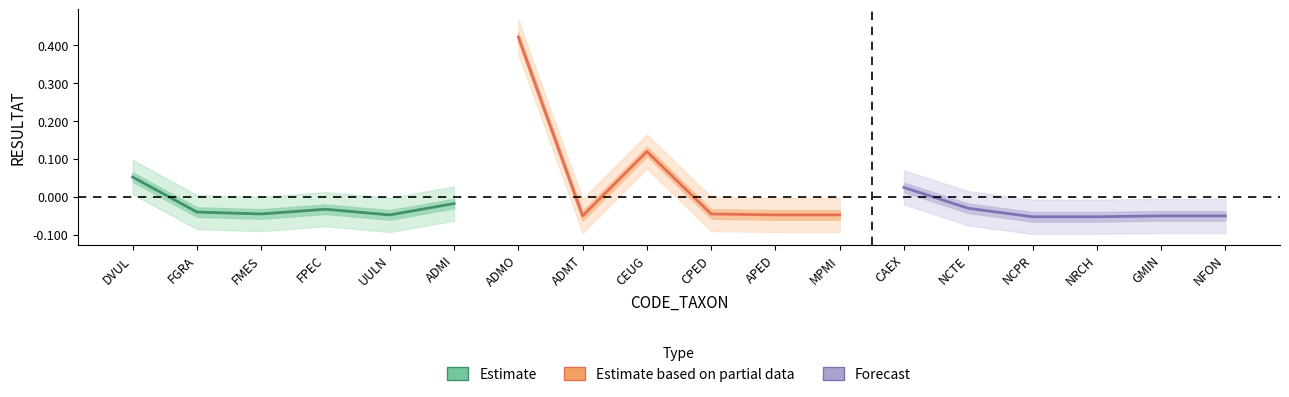

List the series in order of their peak value, highest first.

Estimate based on partial data, Estimate, Forecast